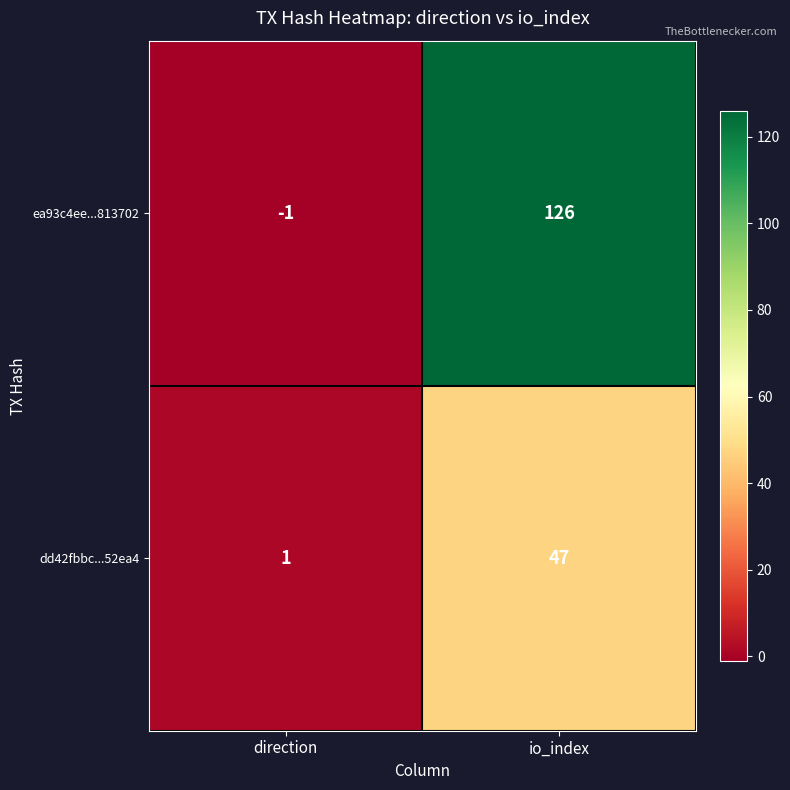

Reading left to right, what are all the values shown in this chart?

ea93c4ee...813702: -1	126
dd42fbbc...52ea4: 1	47